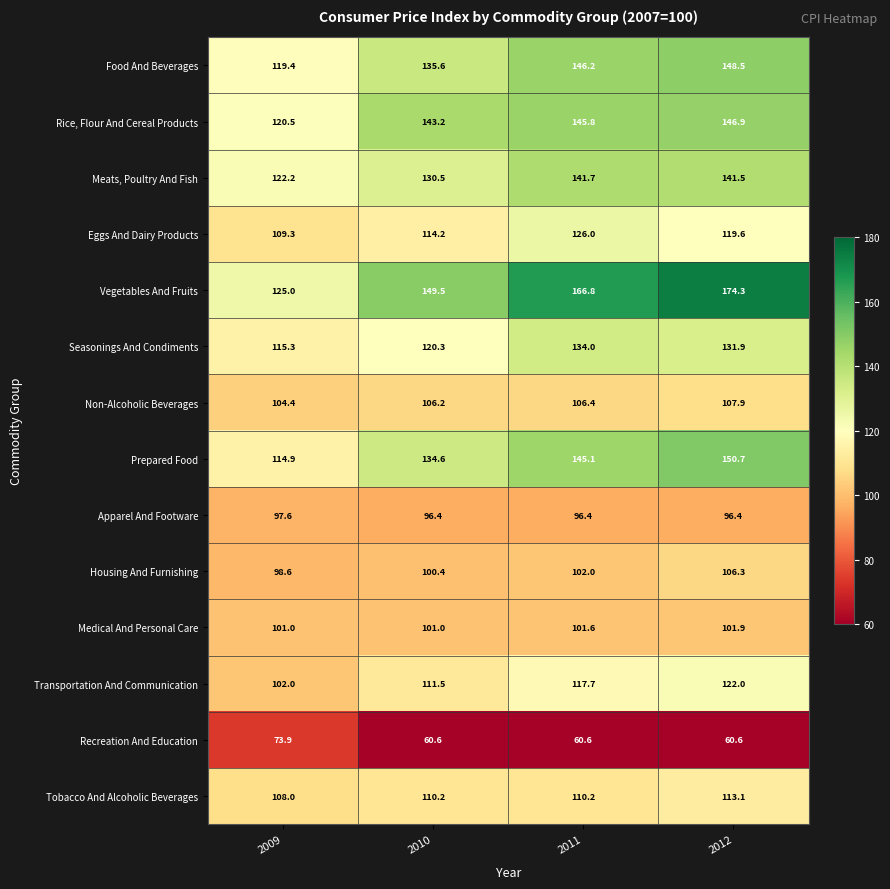

What is the maximum value shown in the chart?

174.3